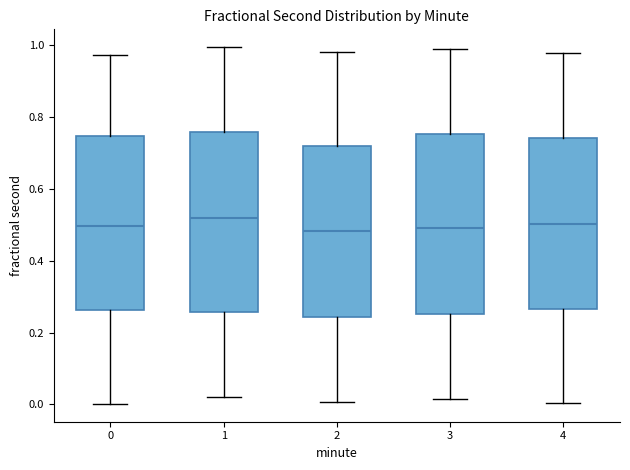

Where is the lower edge of the box at x = 4 on the y-axis? The values are not printed on the chart, so give them approximately, as read against the axis.

0.26